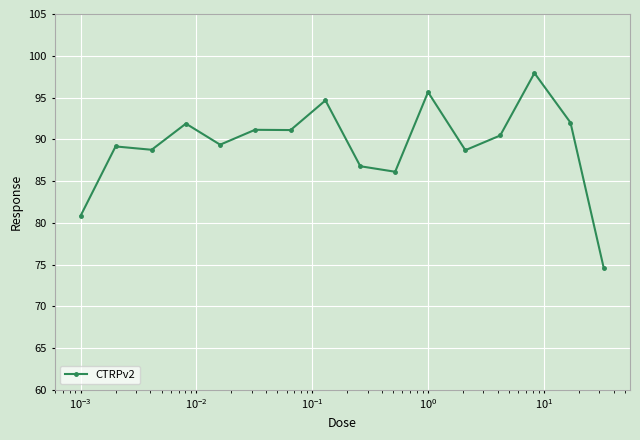

What is the difference between the second highest and minimum values?

21.1